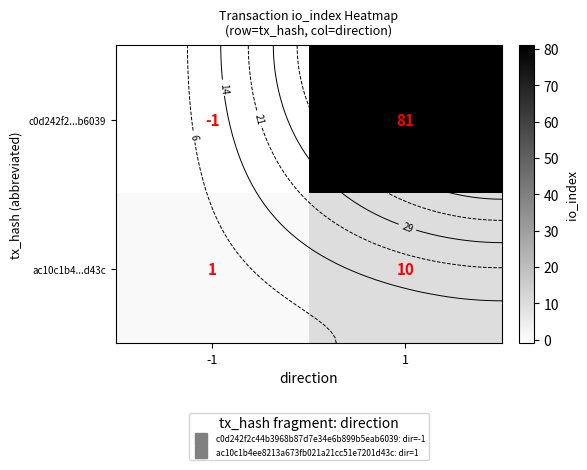

True or false: c0d242f2...b6039 has a value of 0 at -1.

False